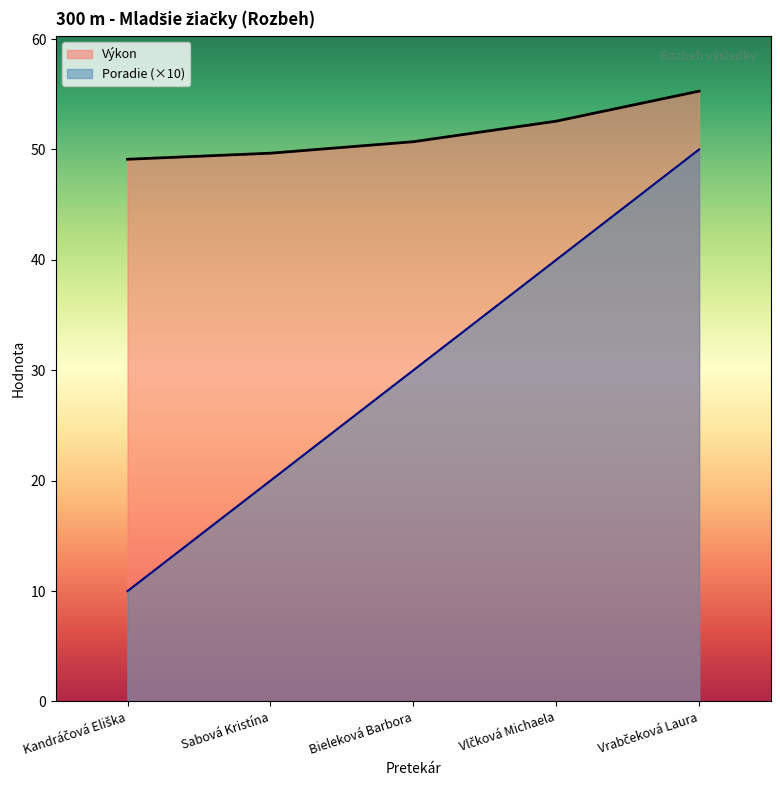

Which has a higher value, Vlčková Michaela or Bieleková Barbora?

Vlčková Michaela